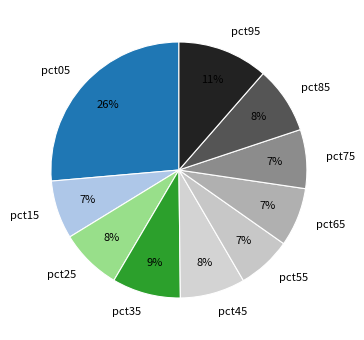

Is there any slice that represents more than half of the pie?

No